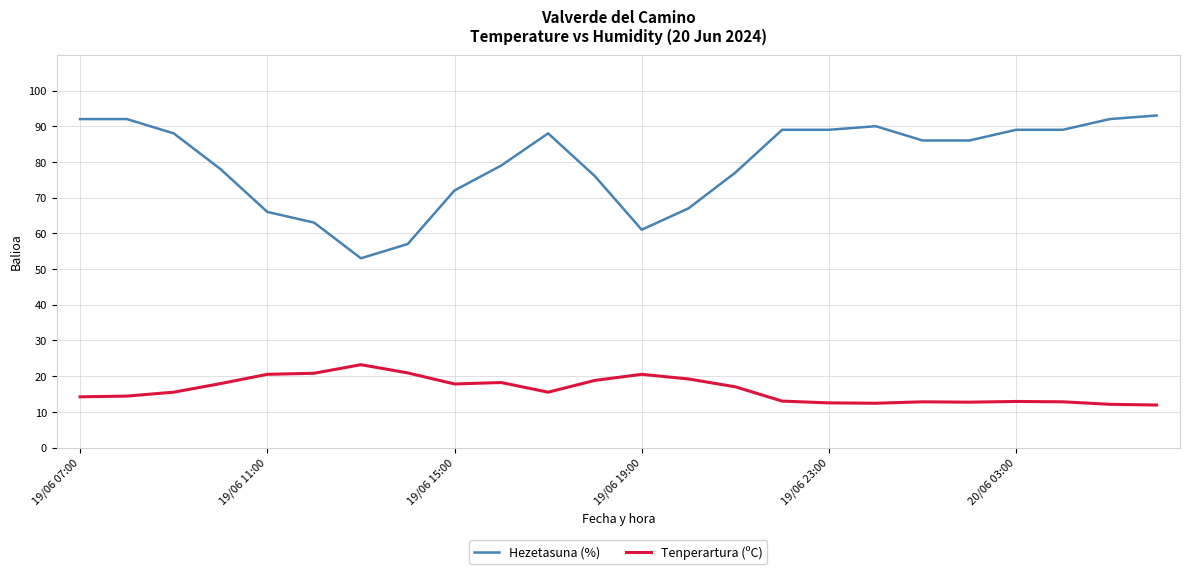

True or false: Hezetasuna (%) and Tenperartura (ºC) intersect in this chart.

False